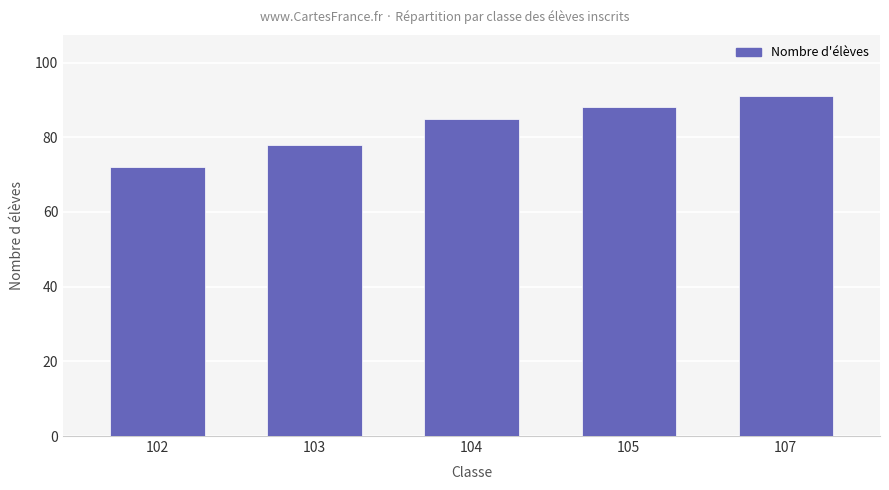

List the labels in order of value, smallest first.

102, 103, 104, 105, 107